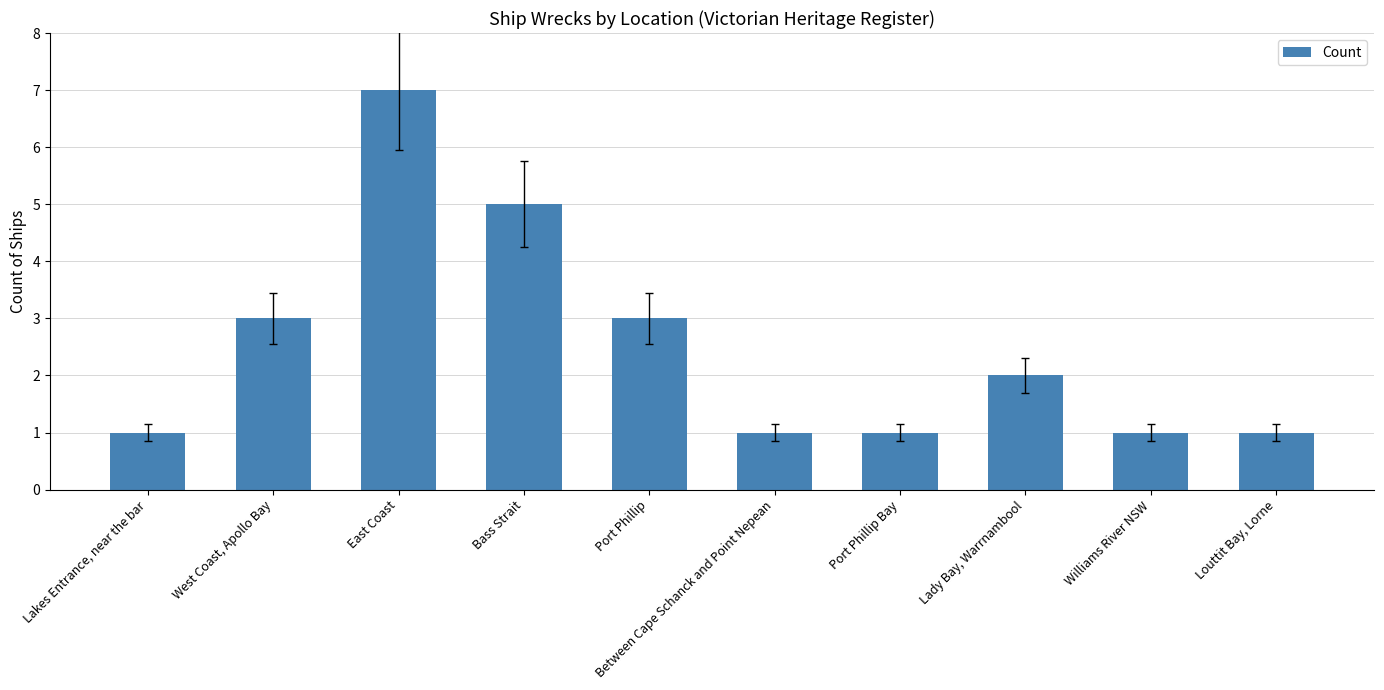

Reading left to right, list all the values displayed in this chart.

Lakes Entrance, near the bar=1	West Coast, Apollo Bay=3	East Coast=7	Bass Strait=5	Port Phillip=3	Between Cape Schanck and Point Nepean=1	Port Phillip Bay=1	Lady Bay, Warrnambool=2	Williams River NSW=1	Louttit Bay, Lorne=1